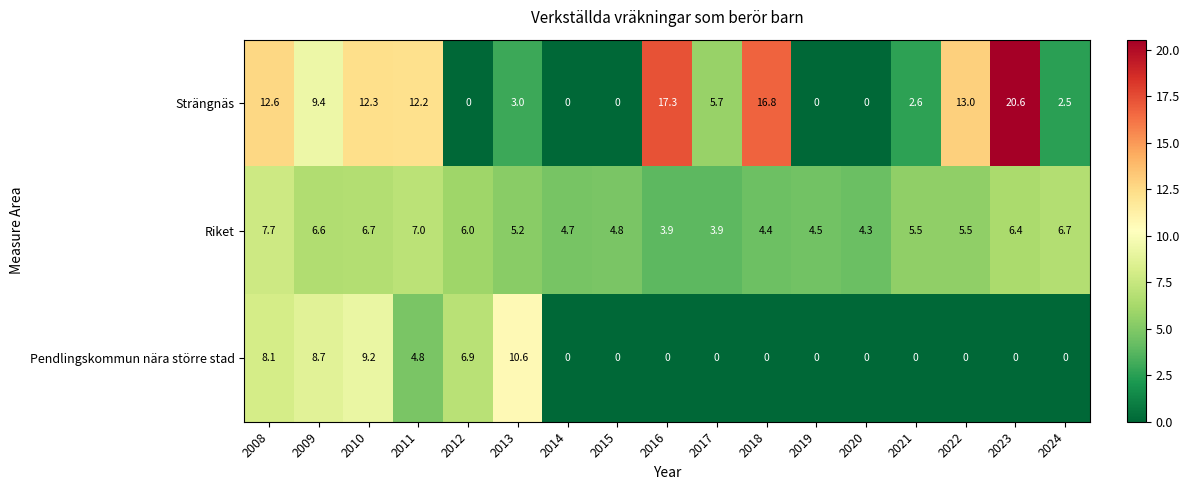

List the series in order of their peak value, lowest first.

Riket, Pendlingskommun nära större stad, Strängnäs